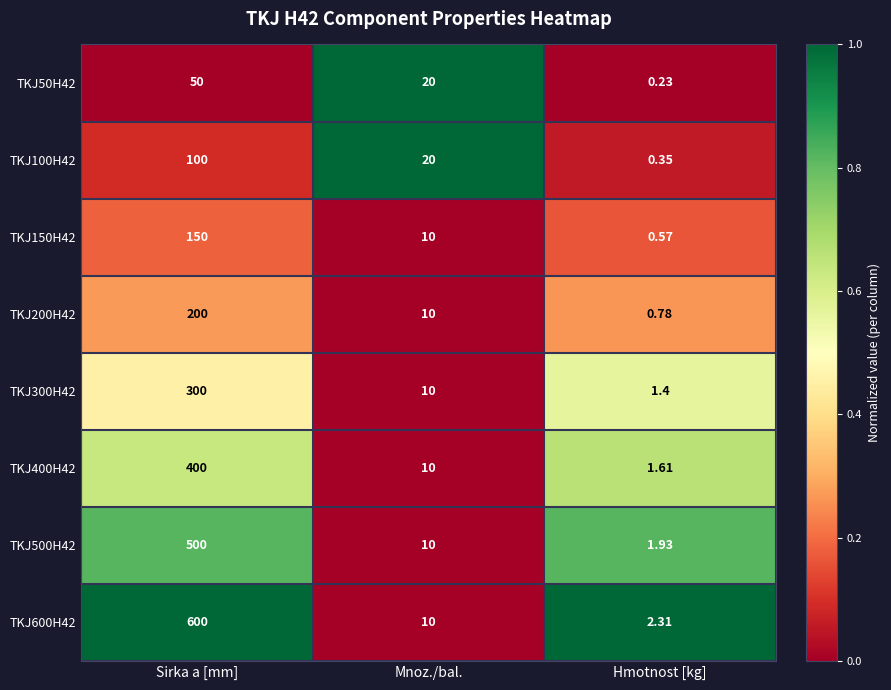

What is the greatest value displayed?

600.0